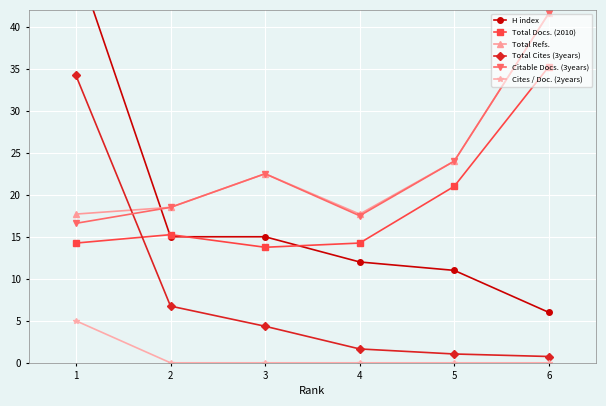

Reading left to right, list all the values displayed in this chart.

H index: 48.0	15.0	15.0	12.0	11.0	6.0
Total Docs. (2010): 14.2	15.2	13.8	14.2	21.0	35.2
Total Refs.: 17.7	18.5	22.5	17.7	24.0	41.6
Total Cites (3years): 34.2	6.8	4.3	1.6	1.1	0.8
Citable Docs. (3years): 16.6	18.5	22.5	17.5	24.0	41.6
Cites / Doc. (2years): 5.0	0.0	0.0	0.0	0.0	0.0